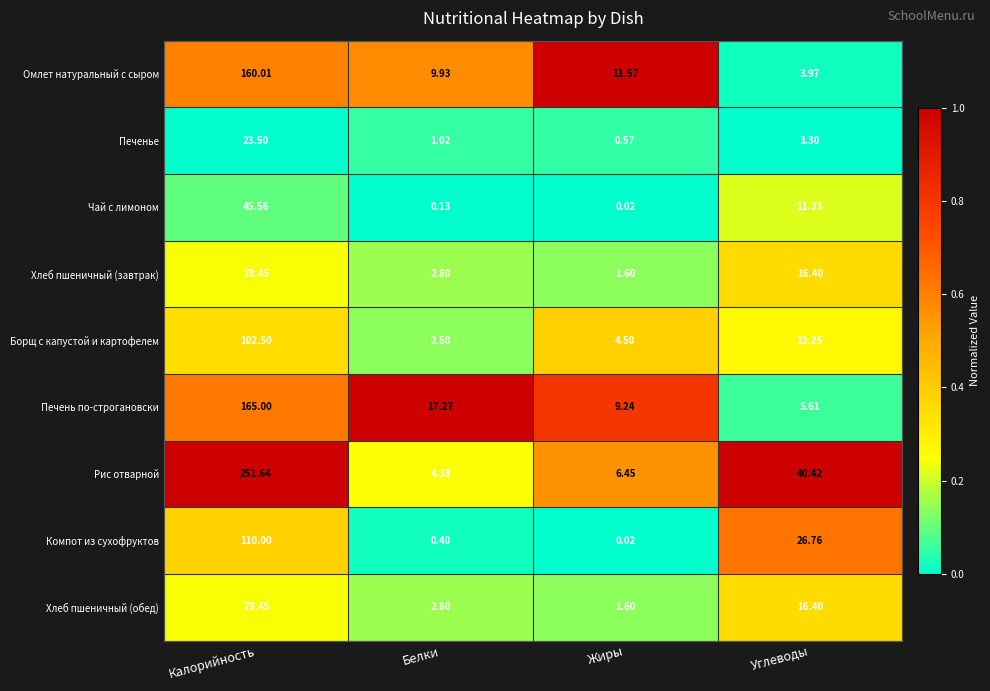

At which category is the sum across all series the highest?

Калорийность